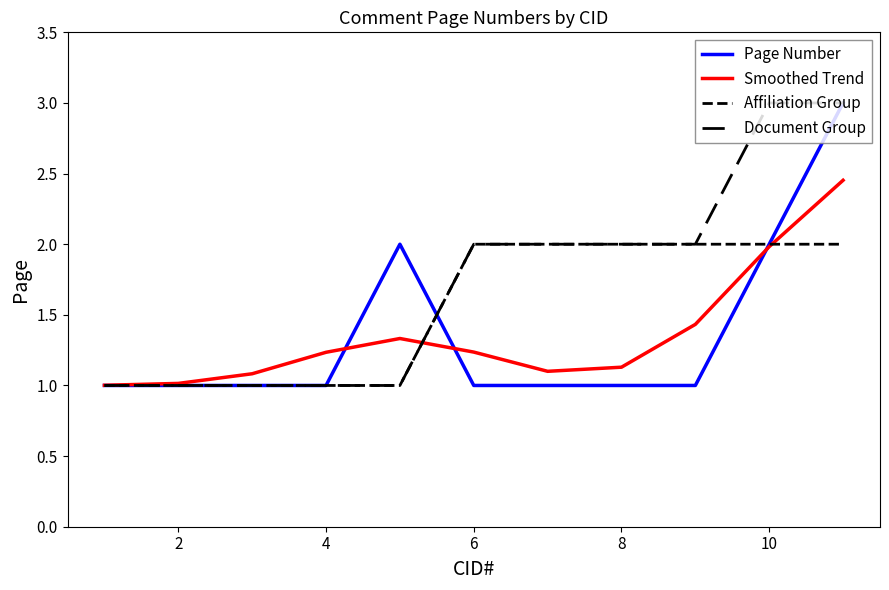

Which series has the widest spread of values?

Page Number